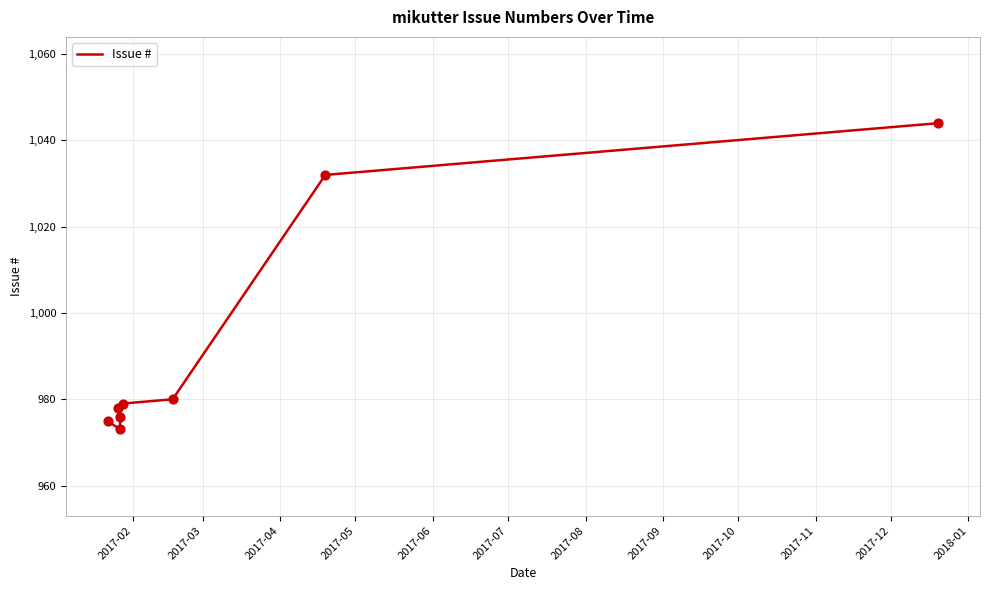

Approximately how many times larger is the value at 2017-09 compared to 2017-02?

1.1